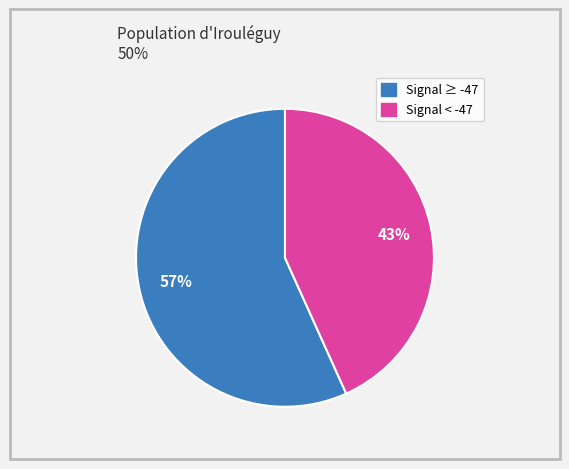

Is there any slice that represents more than half of the pie?

Yes